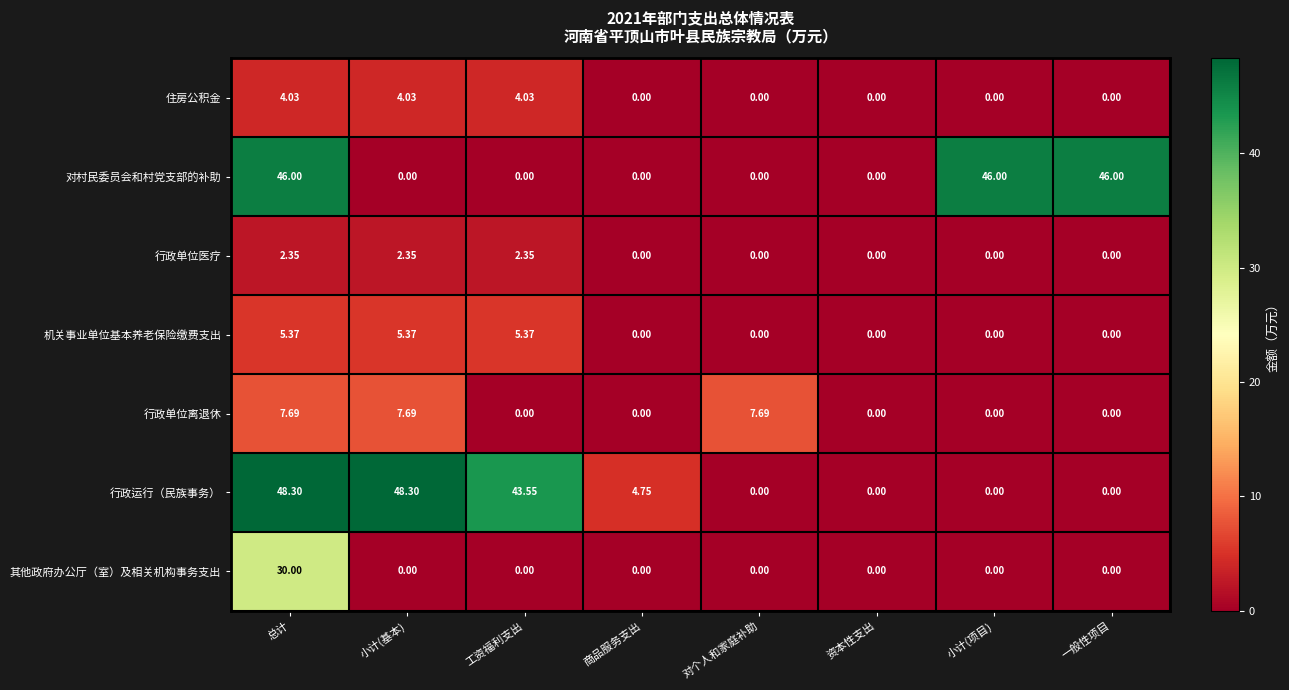

At which label is 行政运行（民族事务） closest to 24?

商品服务支出